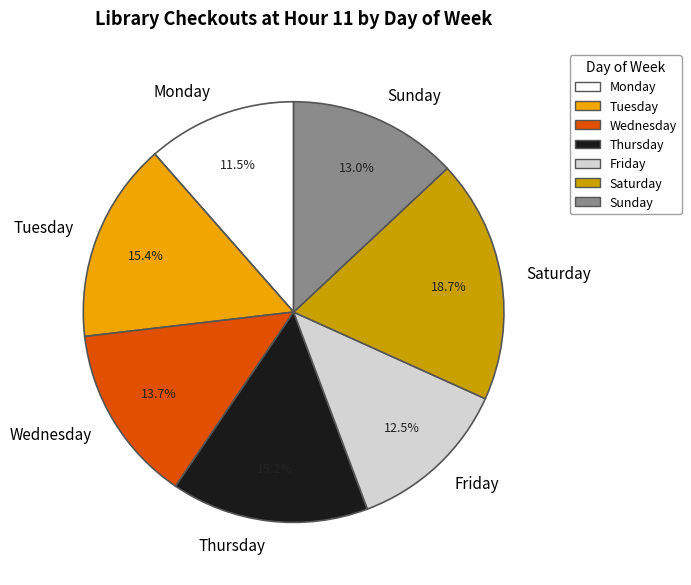

Which category has the biggest portion of the pie?

Saturday